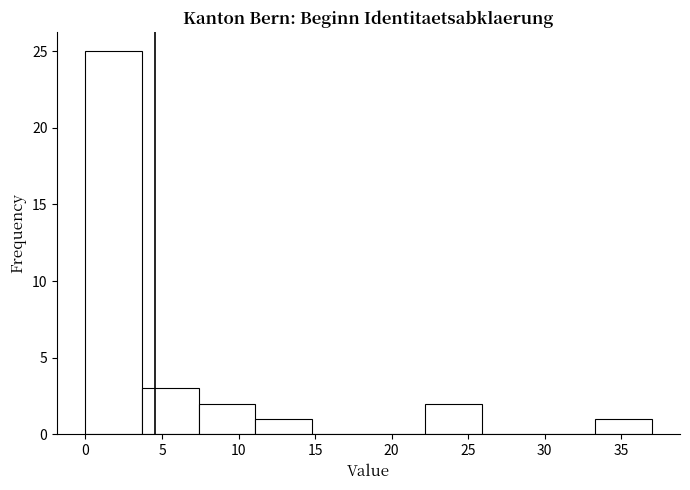

Reading left to right, list every bar in this chart as the range it spans on the x-axis followed by its height. Neither the bar edges nor the heights are printed on the chart, so give them approximately, as read against the axes.

0.0 to 3.7: 25
3.7 to 7.4: 3
7.4 to 11.1: 2
11.1 to 14.8: 1
14.8 to 18.5: 0
18.5 to 22.2: 0
22.2 to 25.9: 2
25.9 to 29.6: 0
29.6 to 33.3: 0
33.3 to 37.0: 1